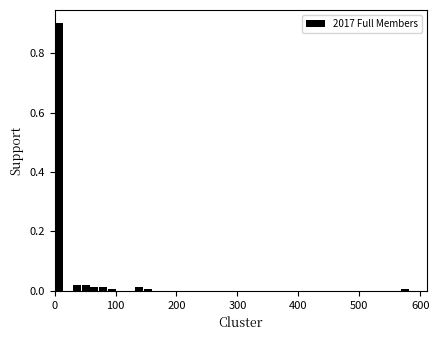

Read against the x-axis, roughly where is the centre of the tallest bar?

10